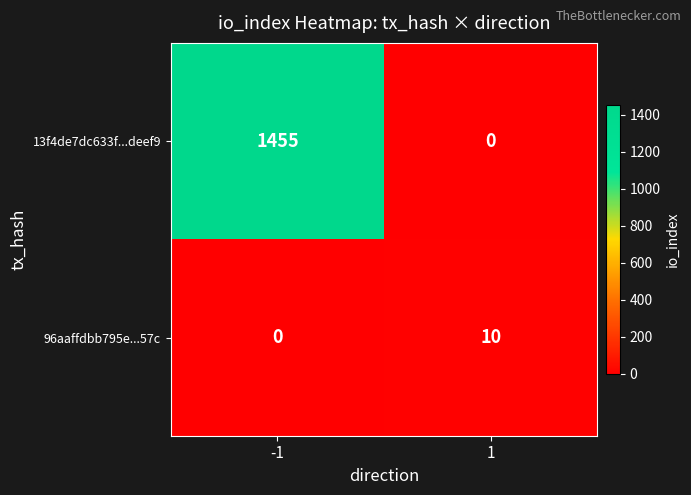

What is the maximum value shown in the chart?

1455